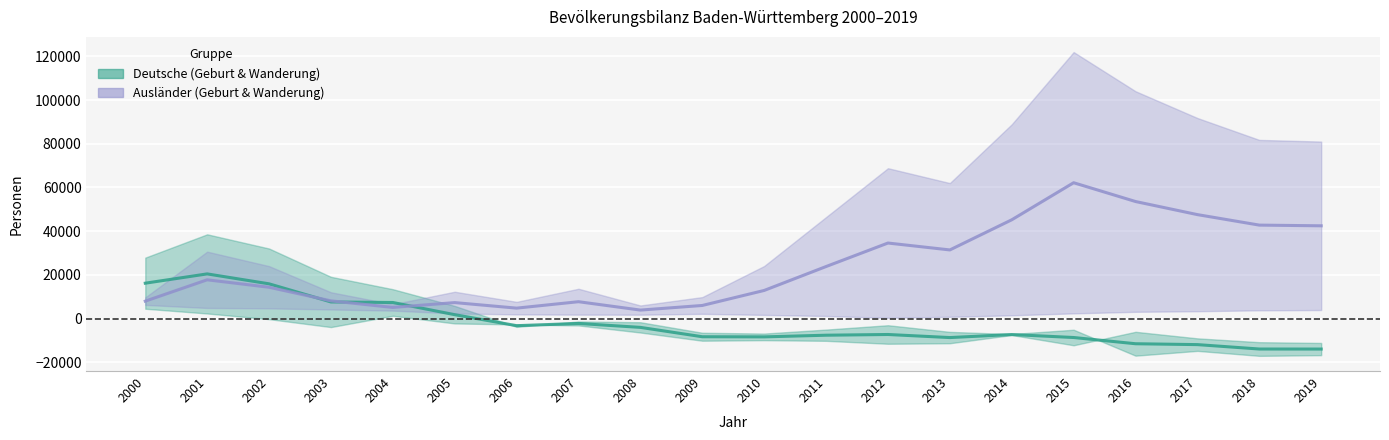

How many values in the Mitte Deutsche series exceed -7239?

9